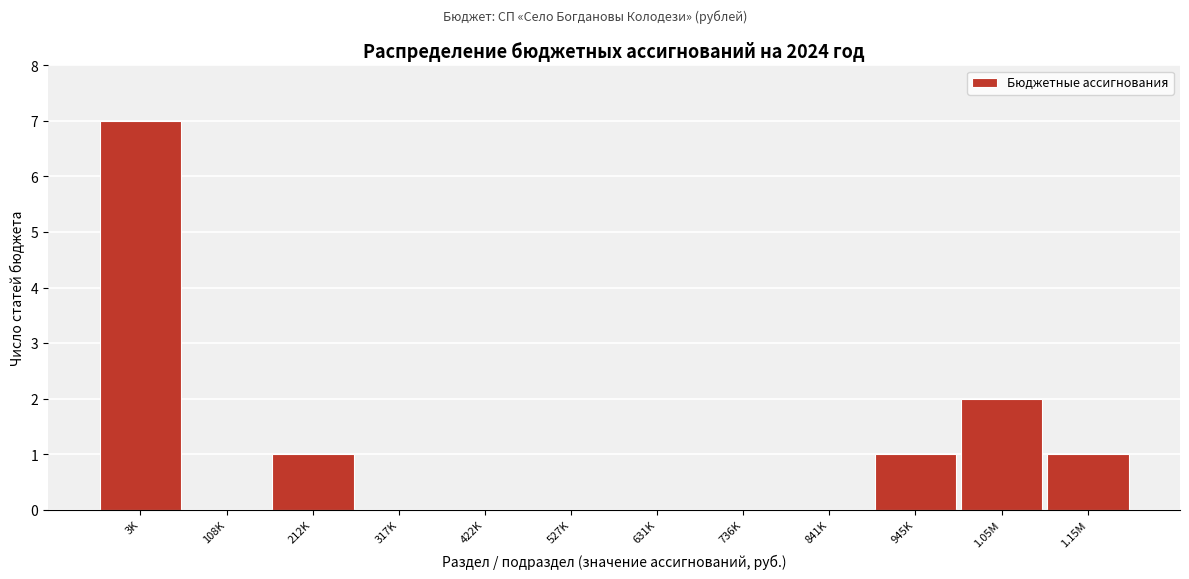

Reading right to left, extract all data points from this chart.

1.15M=1	1.05M=2	945K=1	841K=0	736K=0	631K=0	527K=0	422K=0	317K=0	212K=1	108K=0	3K=7